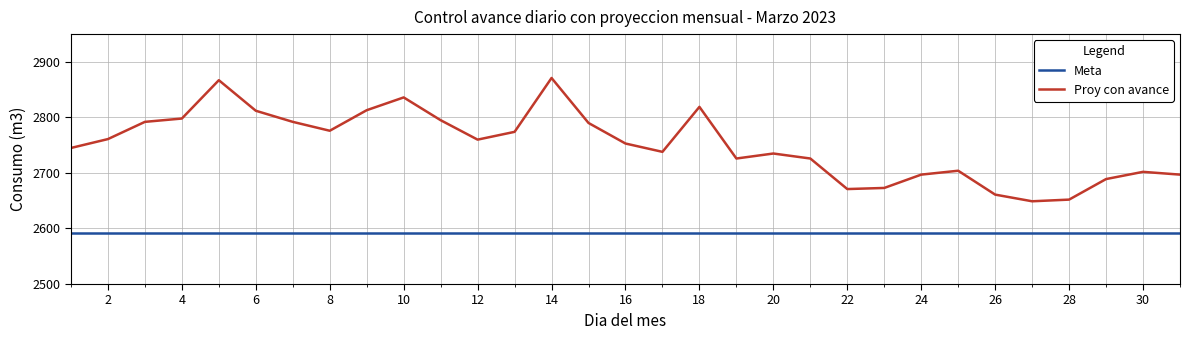

What is the difference between the maximum and minimum values in the Proy con avance series?

222